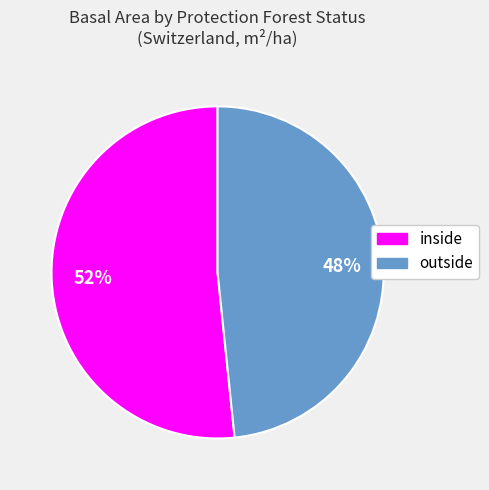

True or false: outside accounts for 37% of the total.

False